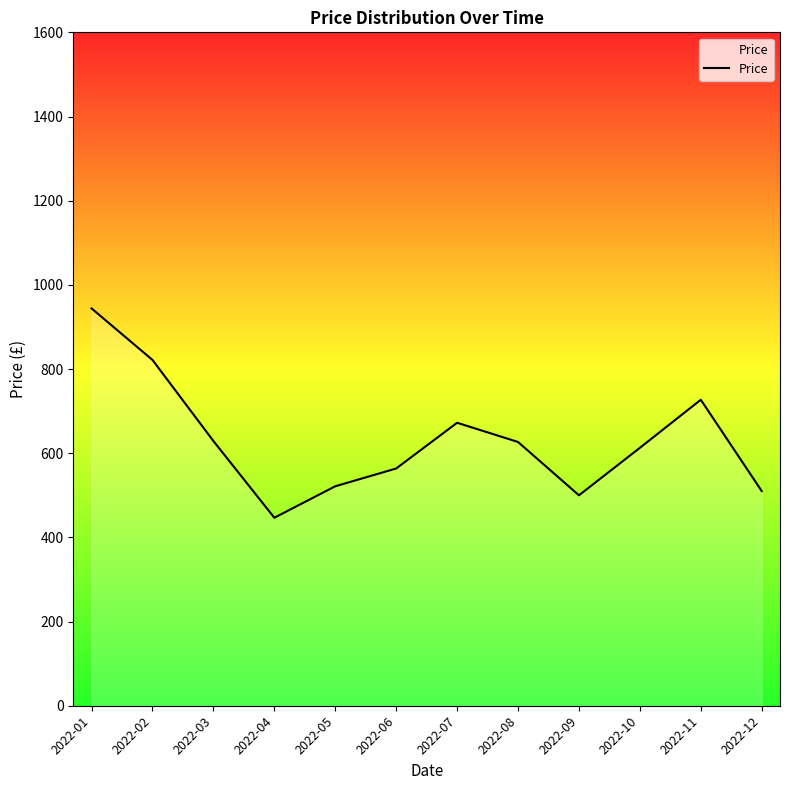

The value at 2022-04 is 176.6. True or false?

False